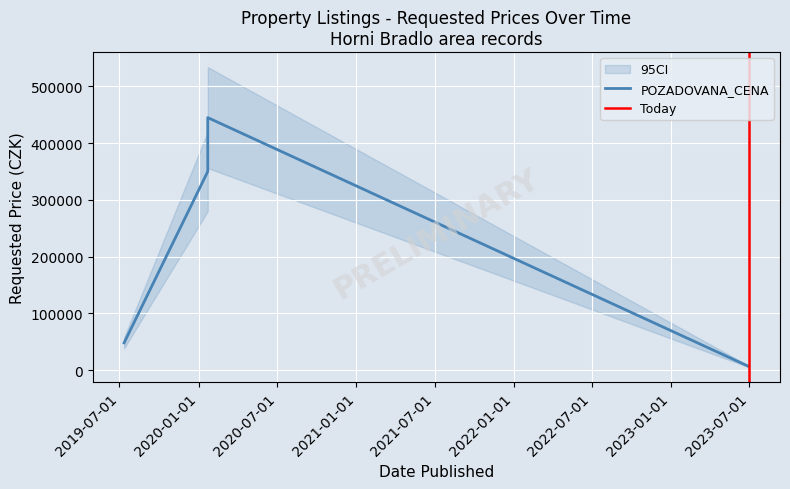

What is the sum of all values?

849300